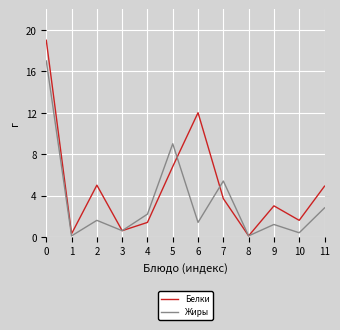

Rank the series at 6 from highest to lowest value.

Белки, Жиры